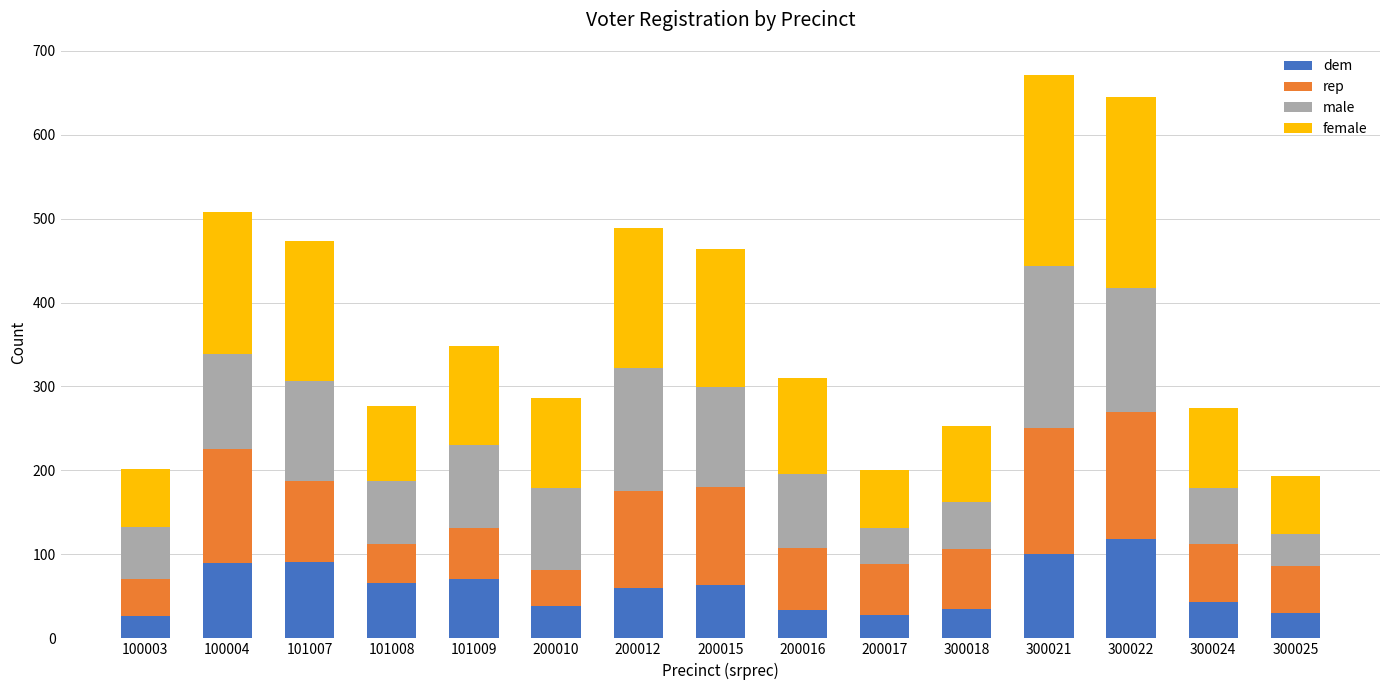

What is the difference between the maximum and second lowest values in the dem series?

90